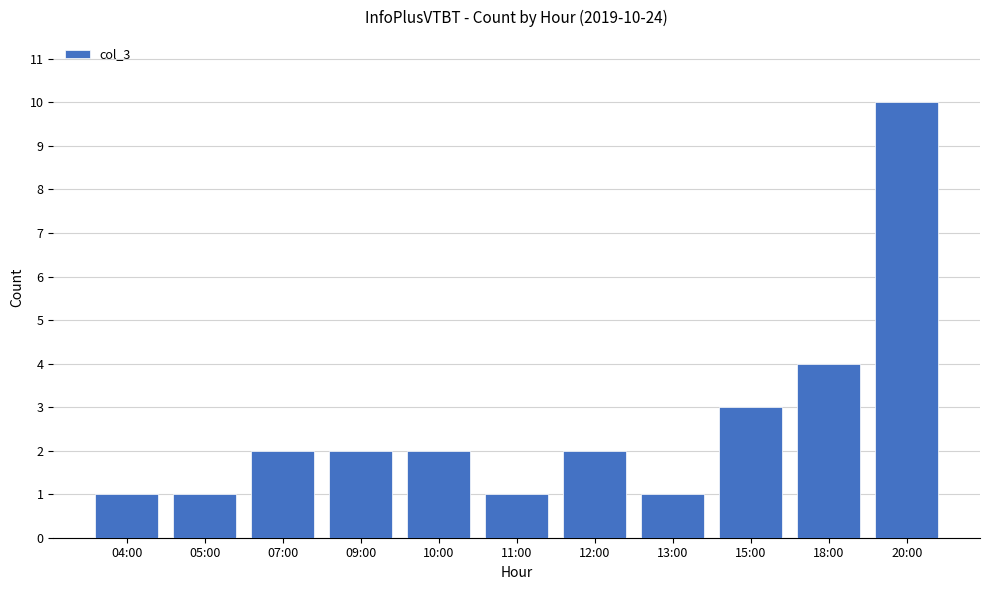

How many values are between 1 and 3?

9